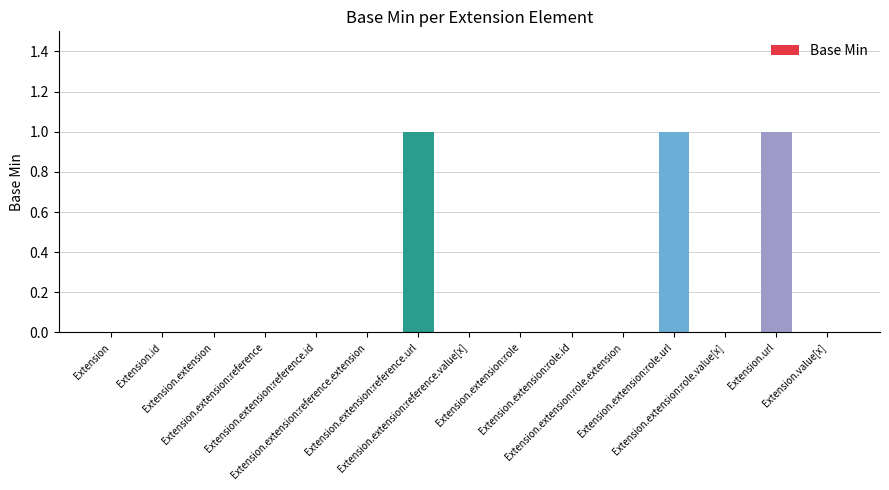

How many values are between 0 and 1?

15